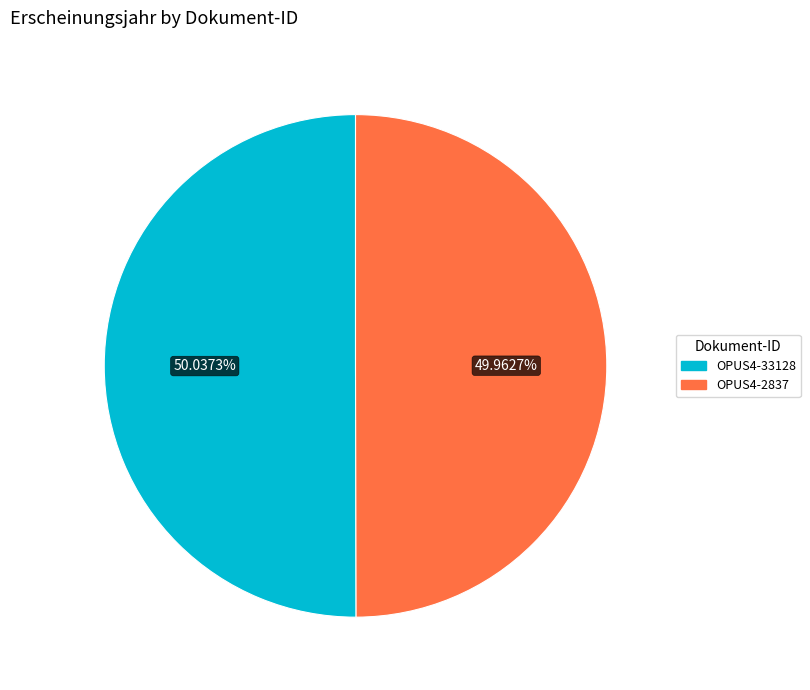

Is there any slice that represents more than half of the pie?

Yes